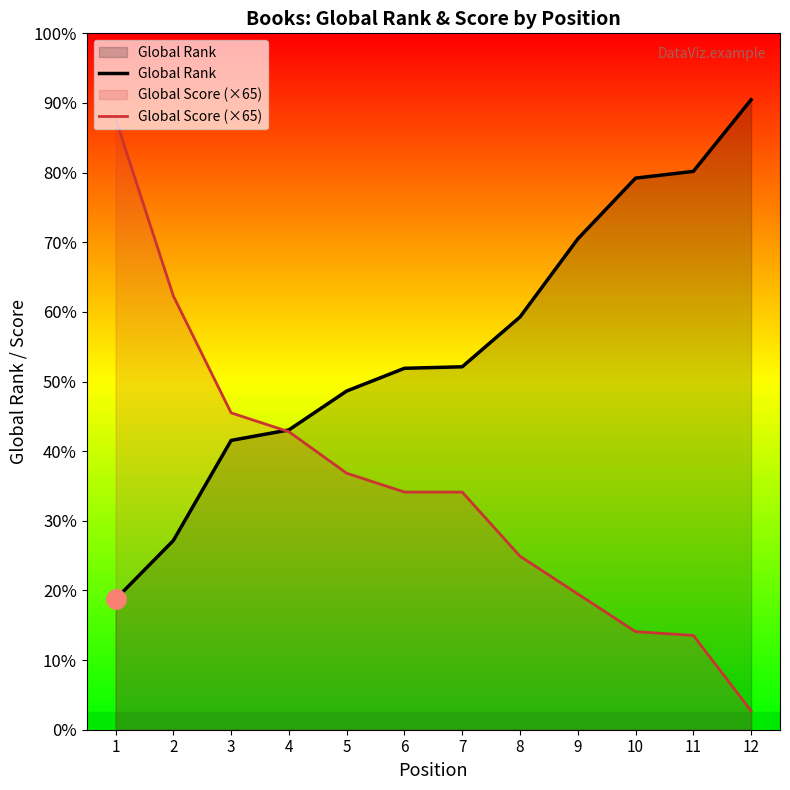

The value of Global Score (×65) at 8 is 2990. True or false?

True